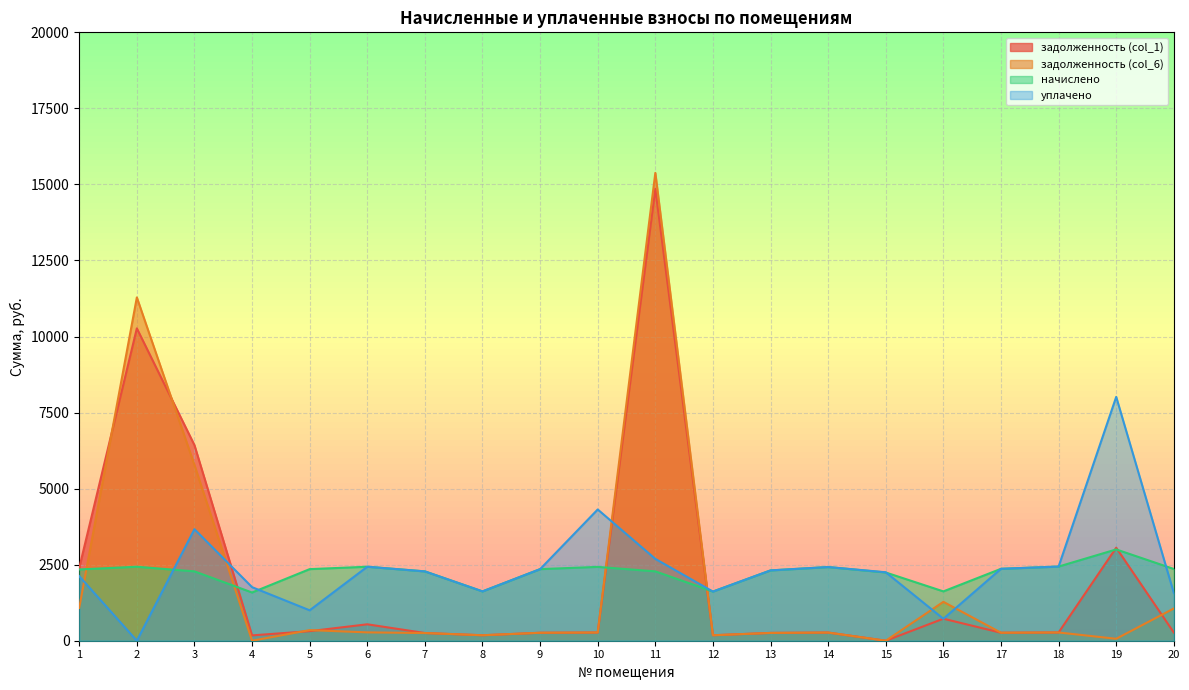

What is the value of the уплачено point at the 6th from the left?

2432.4